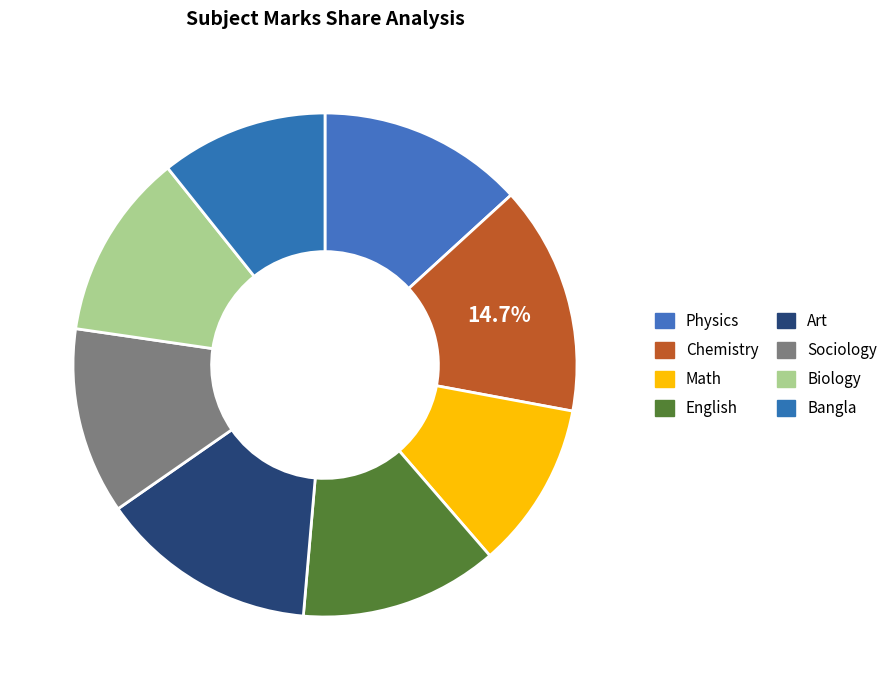

How many slices are in this pie chart?

8